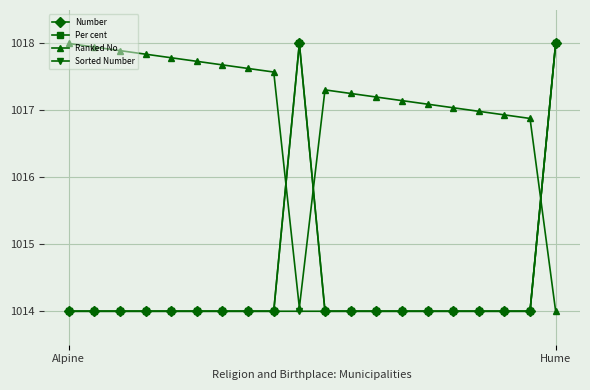

At which label does Ranked No first exceed 1017?

Alpine